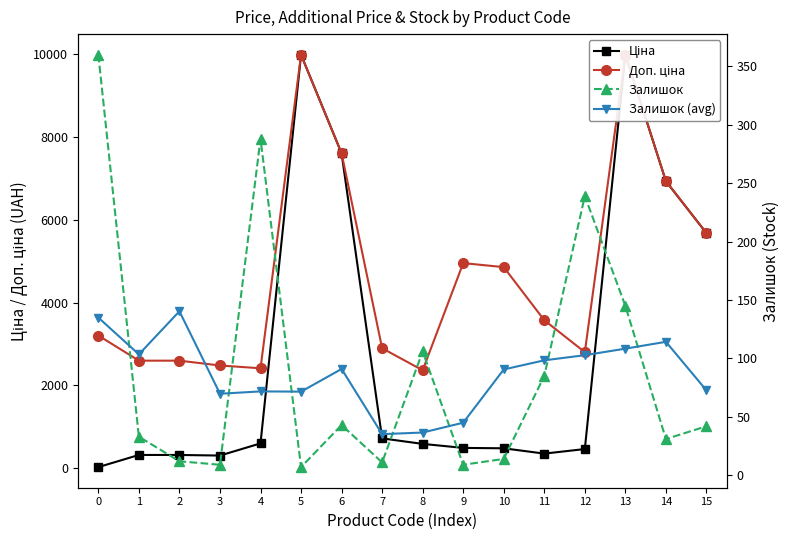

Rank the series by their maximum value, from lowest to highest.

Залишок (avg), Залишок, Ціна, Доп. ціна